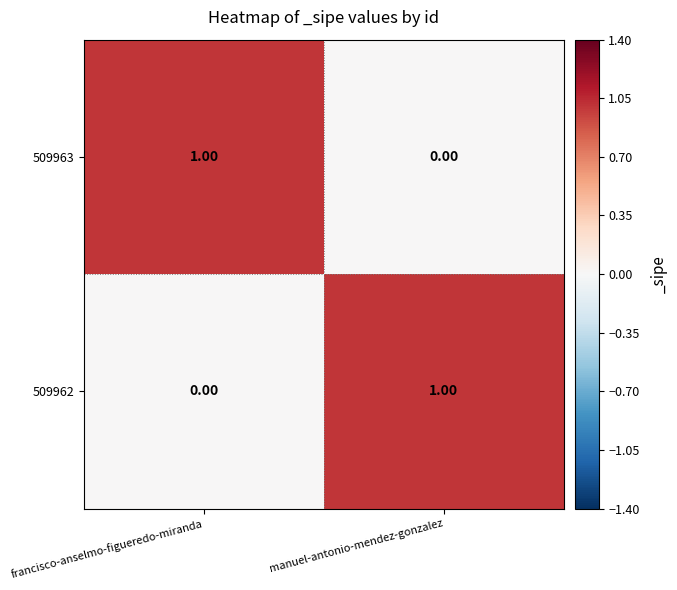

Rank the series at manuel-antonio-mendez-gonzalez from lowest to highest value.

509963, 509962